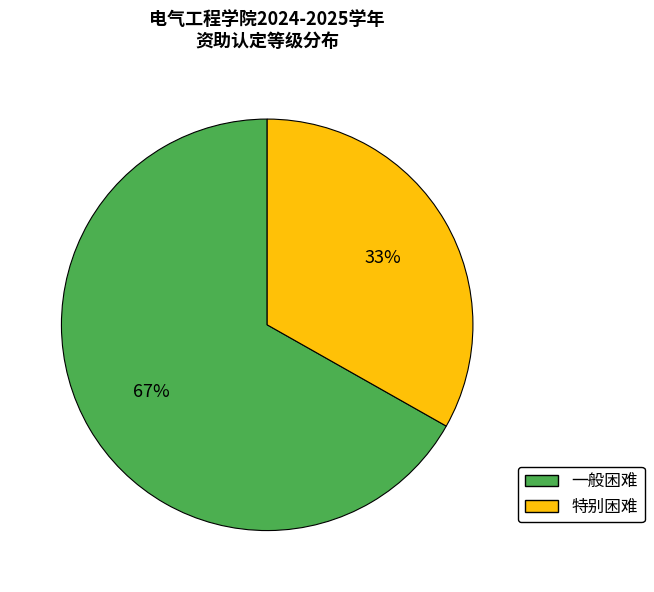

To the nearest percent, what is the combined percentage of 特别困难 and 一般困难?

100%